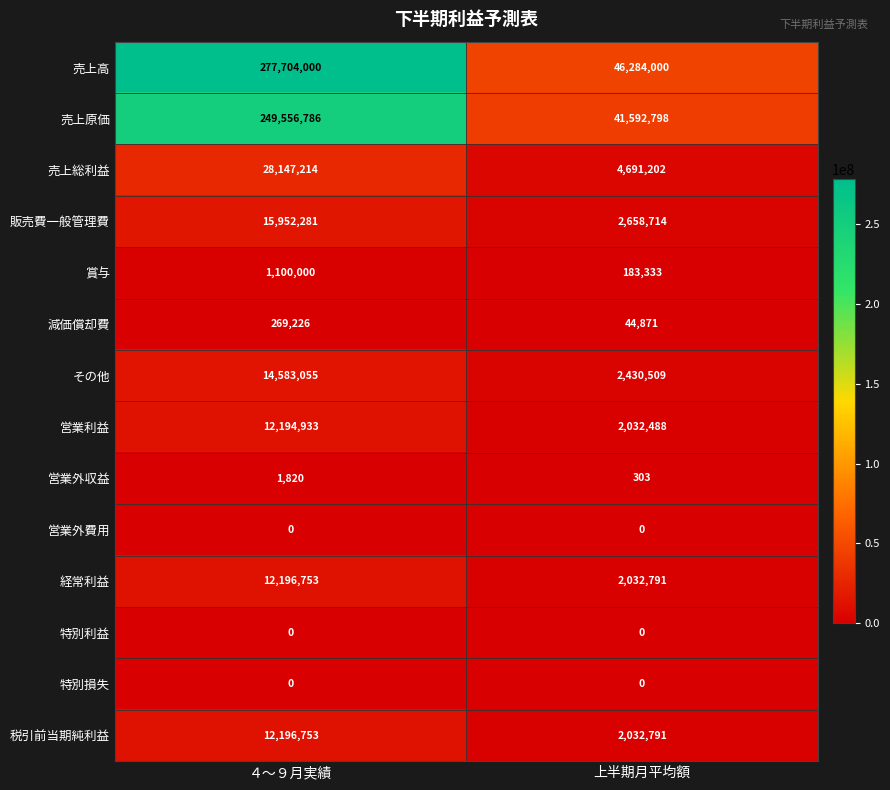

What is the highest value of the 販売費一般管理費 series?

15952281